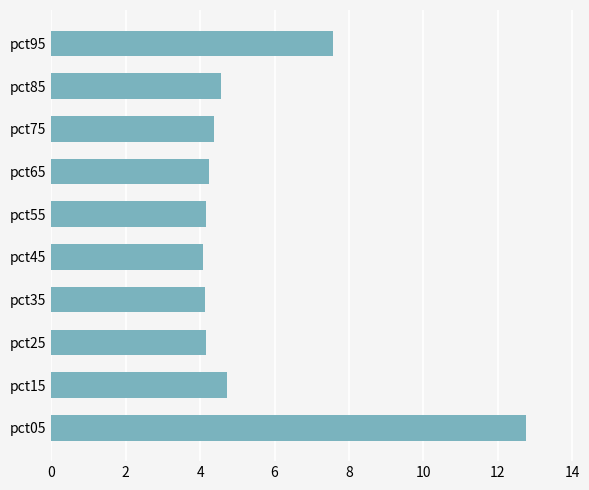

What is the ratio of the value at pct75 to the value at pct15?

0.9